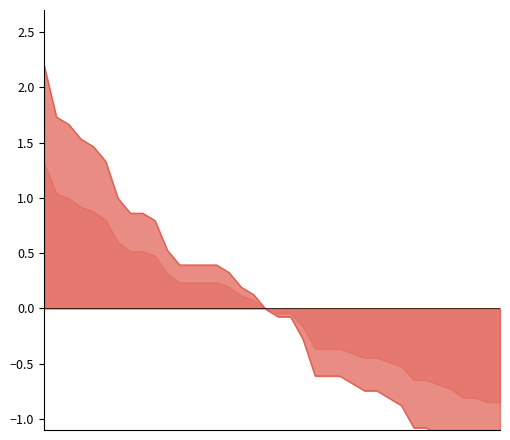

What is the change in value from 21 to 38?

-1.3